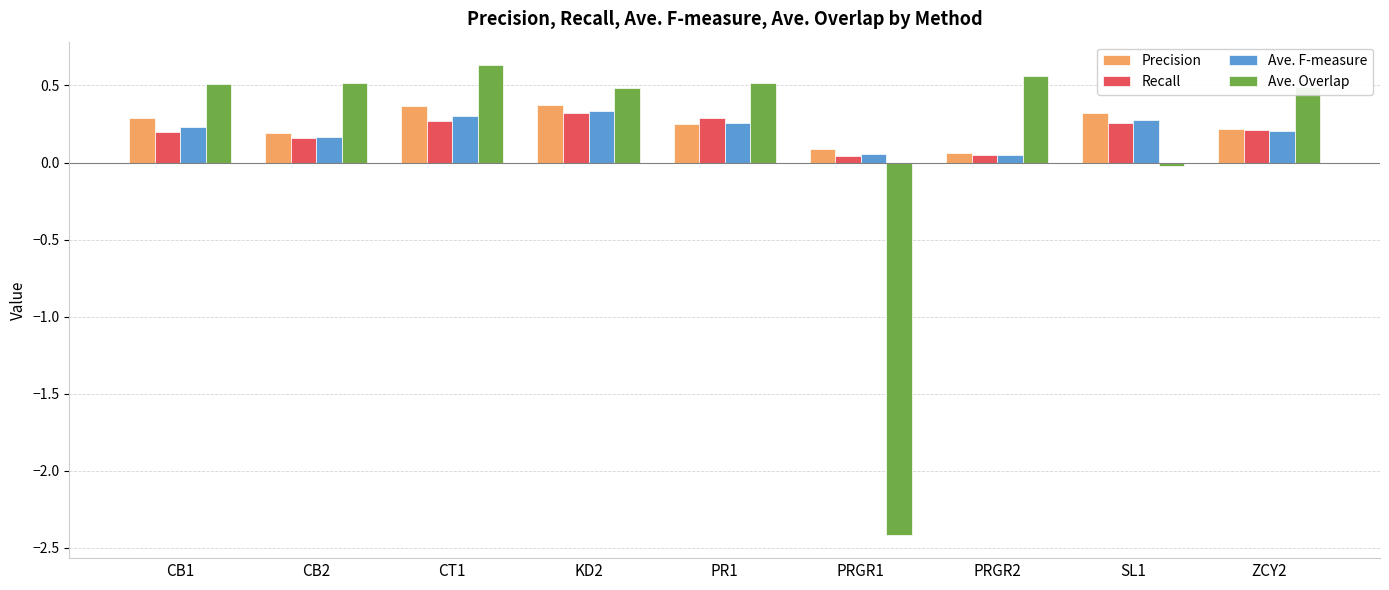

Which series has the largest range (max minus min)?

Ave. Overlap